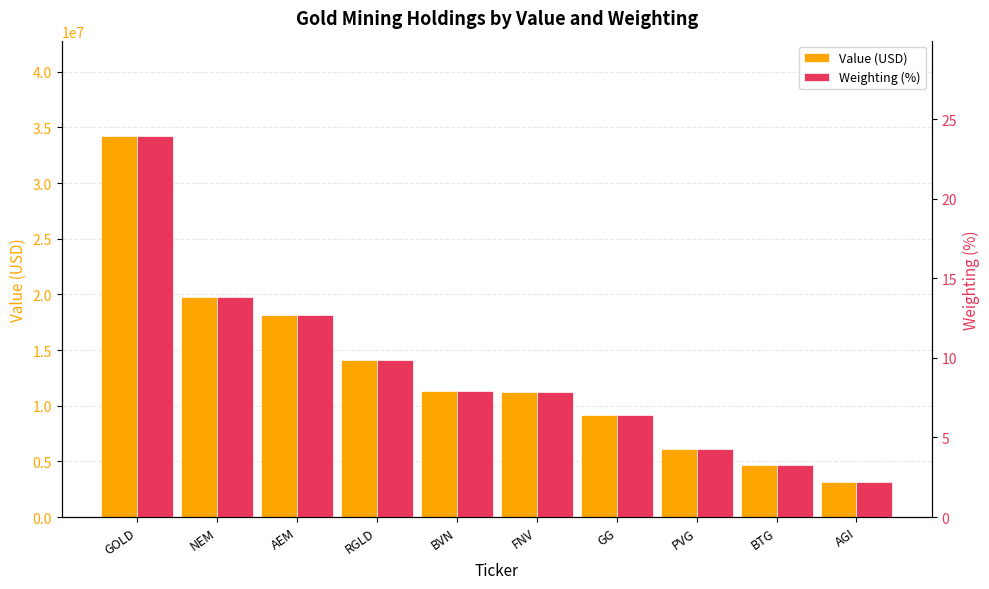

What position from the left is RGLD?

4